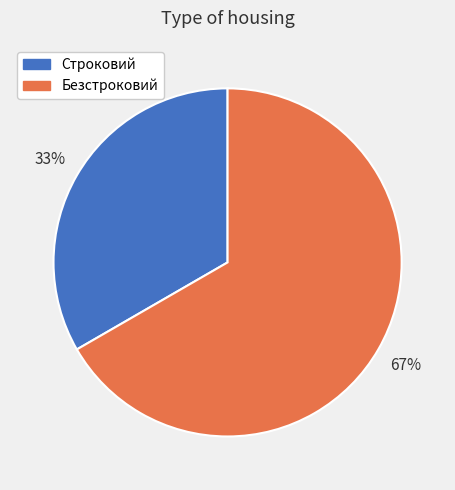

What percentage is the Строковий slice, to the nearest percent?

33%